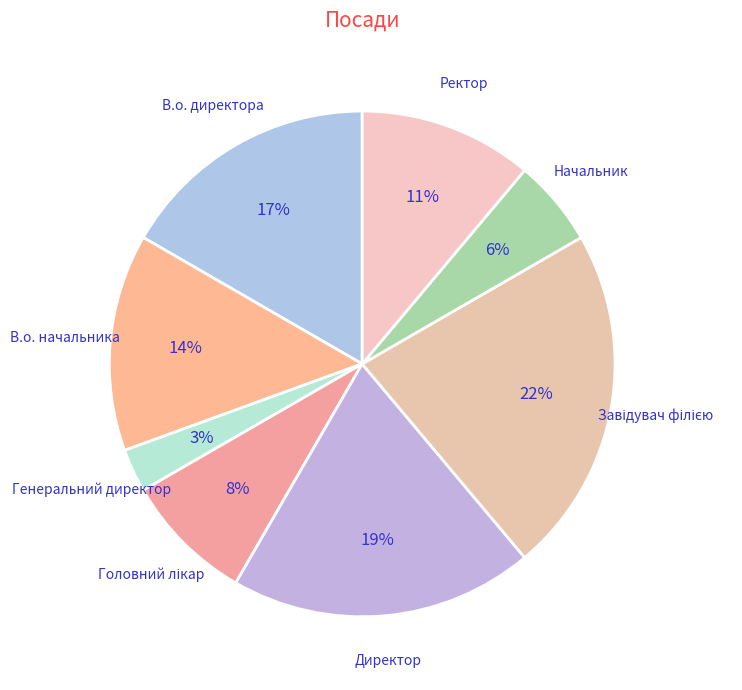

Is there a majority slice in this chart?

No